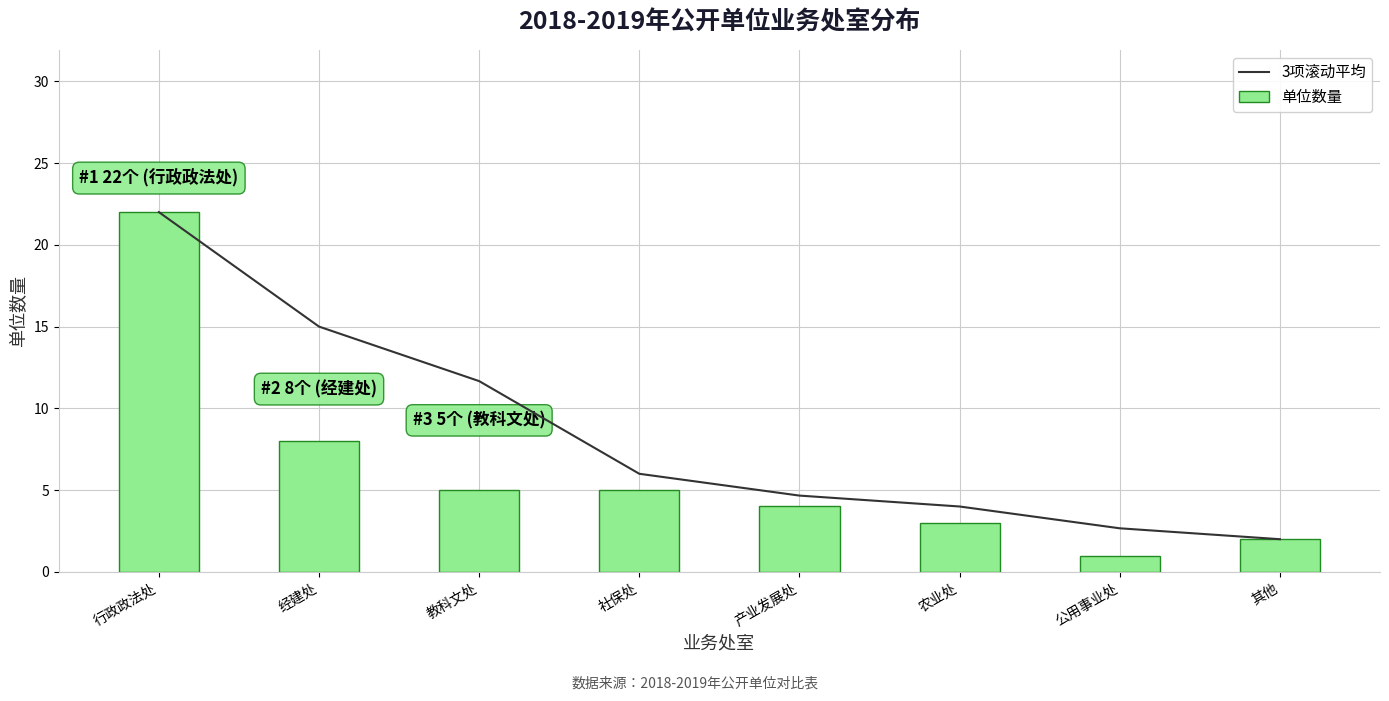

Which series has the largest range (max minus min)?

单位数量